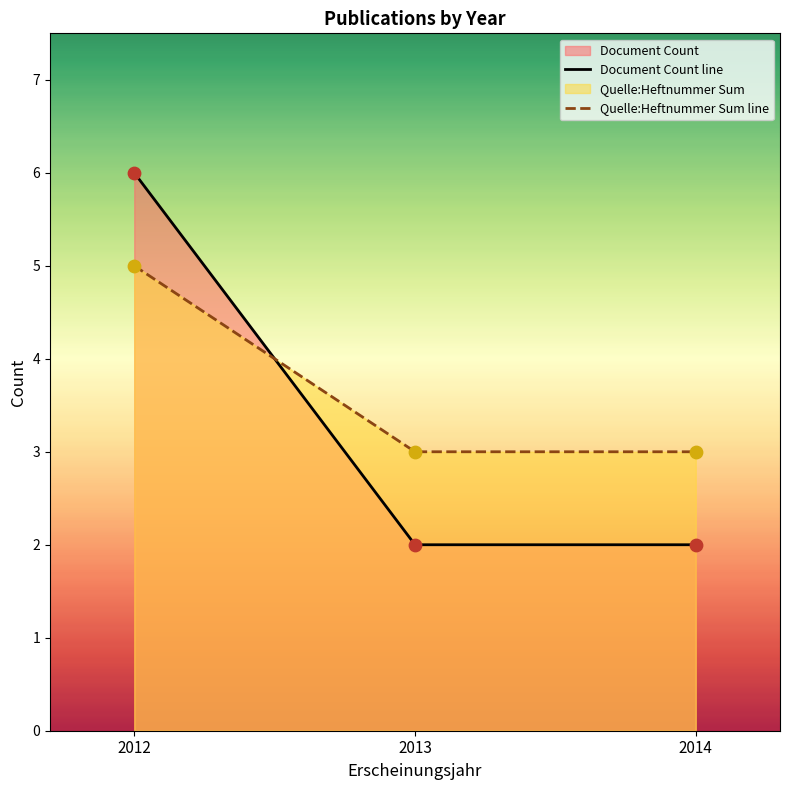

What is the total value across all series at 2012?

11